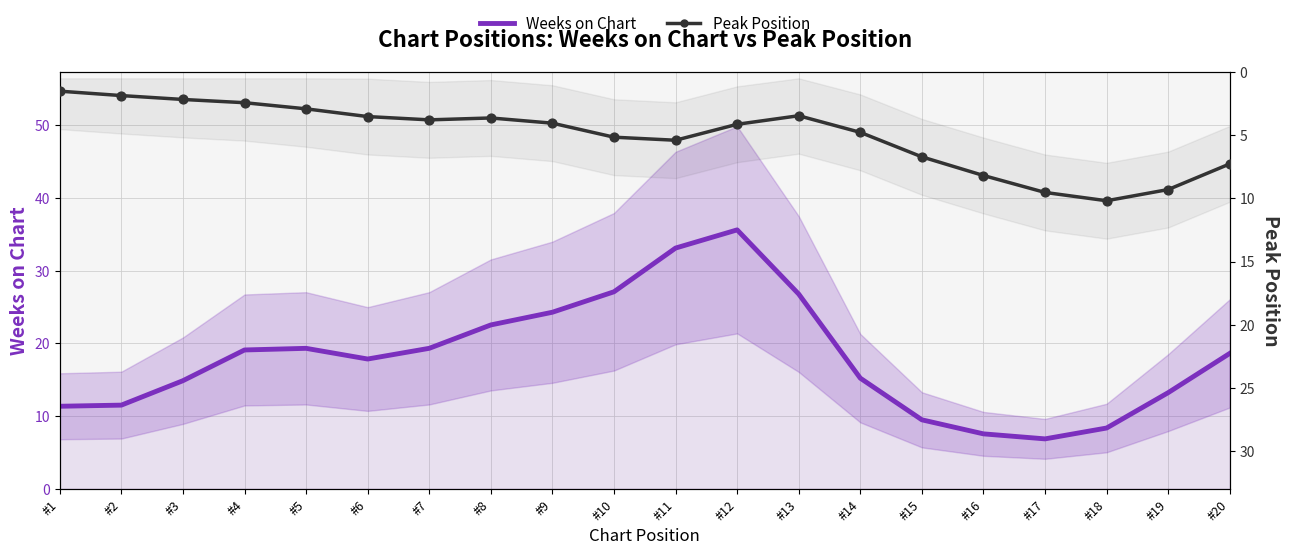

Is the value of Weeks on Chart at #3 greater than the value of Peak Position at #3?

Yes